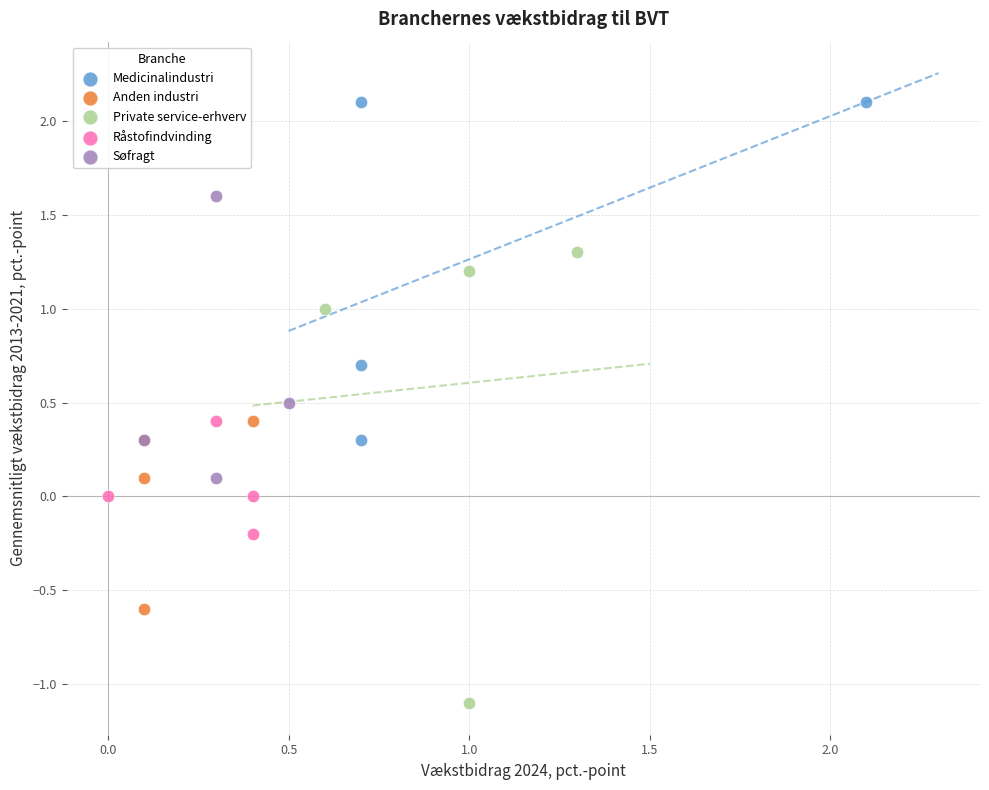

What are all the series names shown in the legend?

Medicinalindustri, Anden industri, Private service-erhverv, Råstofindvinding, Søfragt